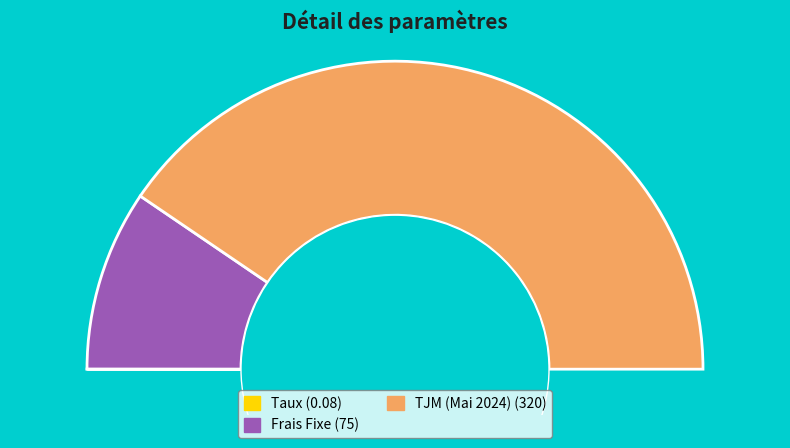

How many segments does this pie chart have?

3